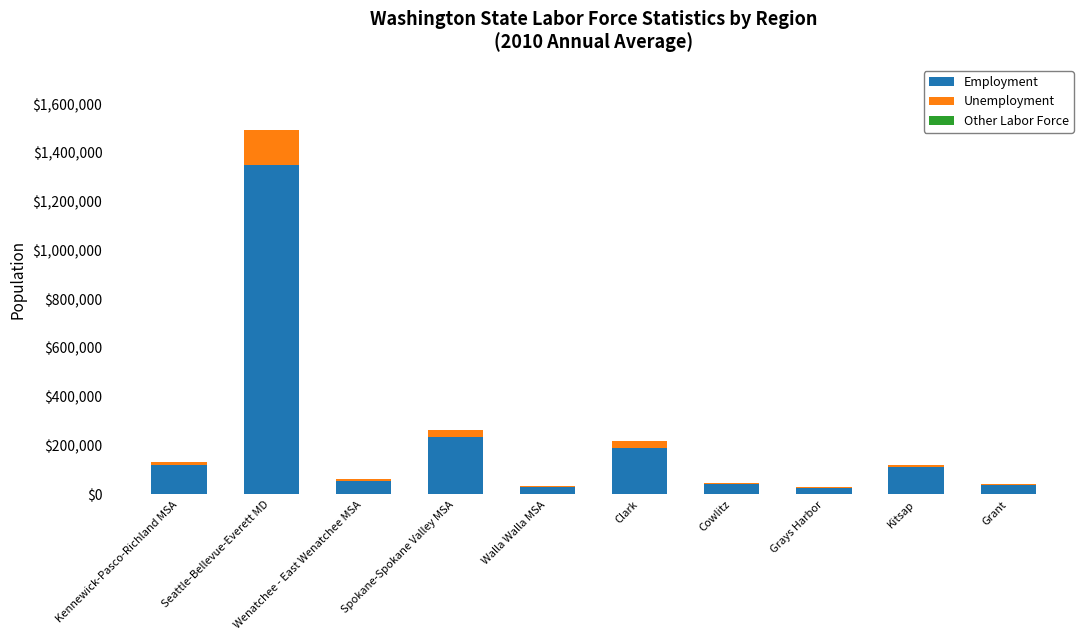

Which category has the highest value in the Employment series?

Seattle-Bellevue-Everett MD